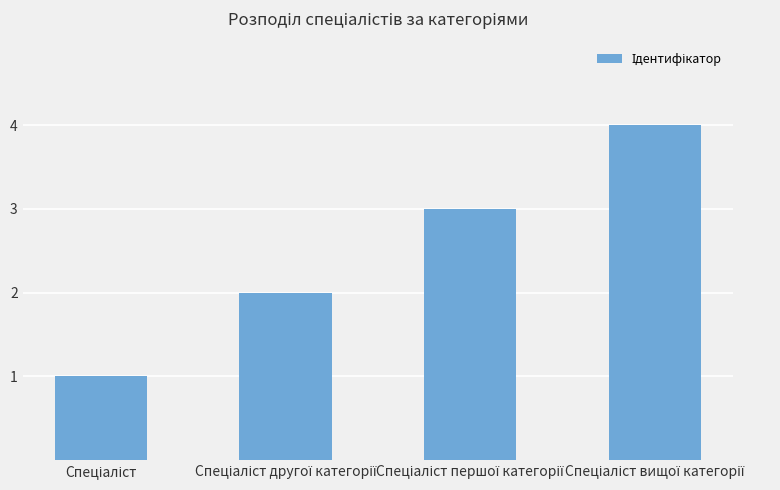

What is the difference between the maximum and second lowest values?

2